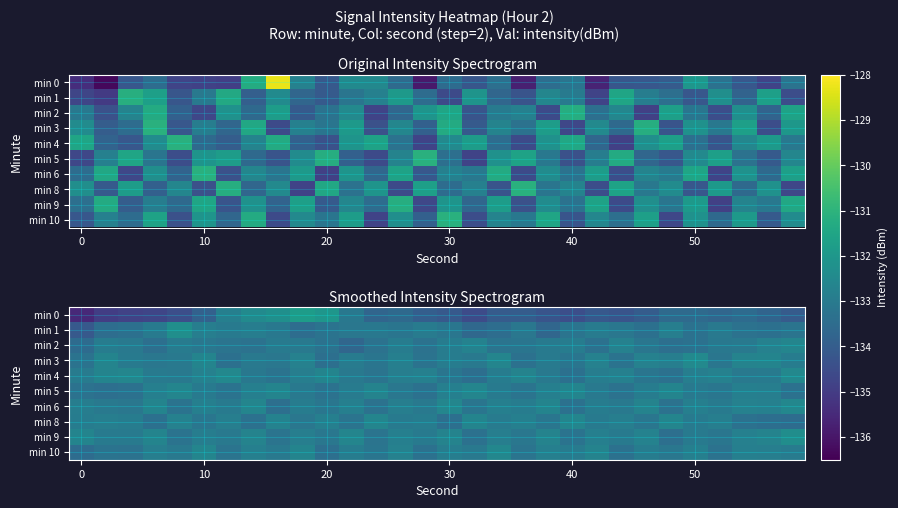

Rank the series by their maximum value, from highest to lowest.

min 0, min 1, min 9, min 3, min 4, min 6, min 10, min 8, min 5, min 2